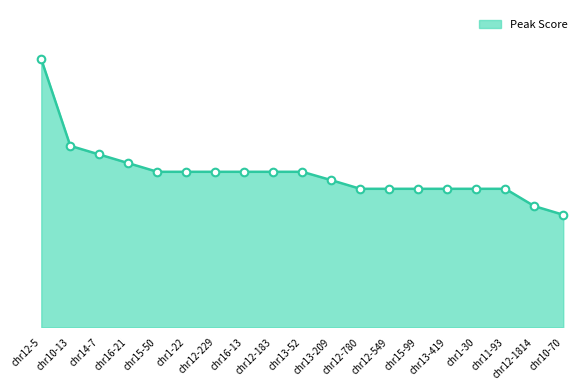

Is this an area chart (filled region under the line)?

Yes